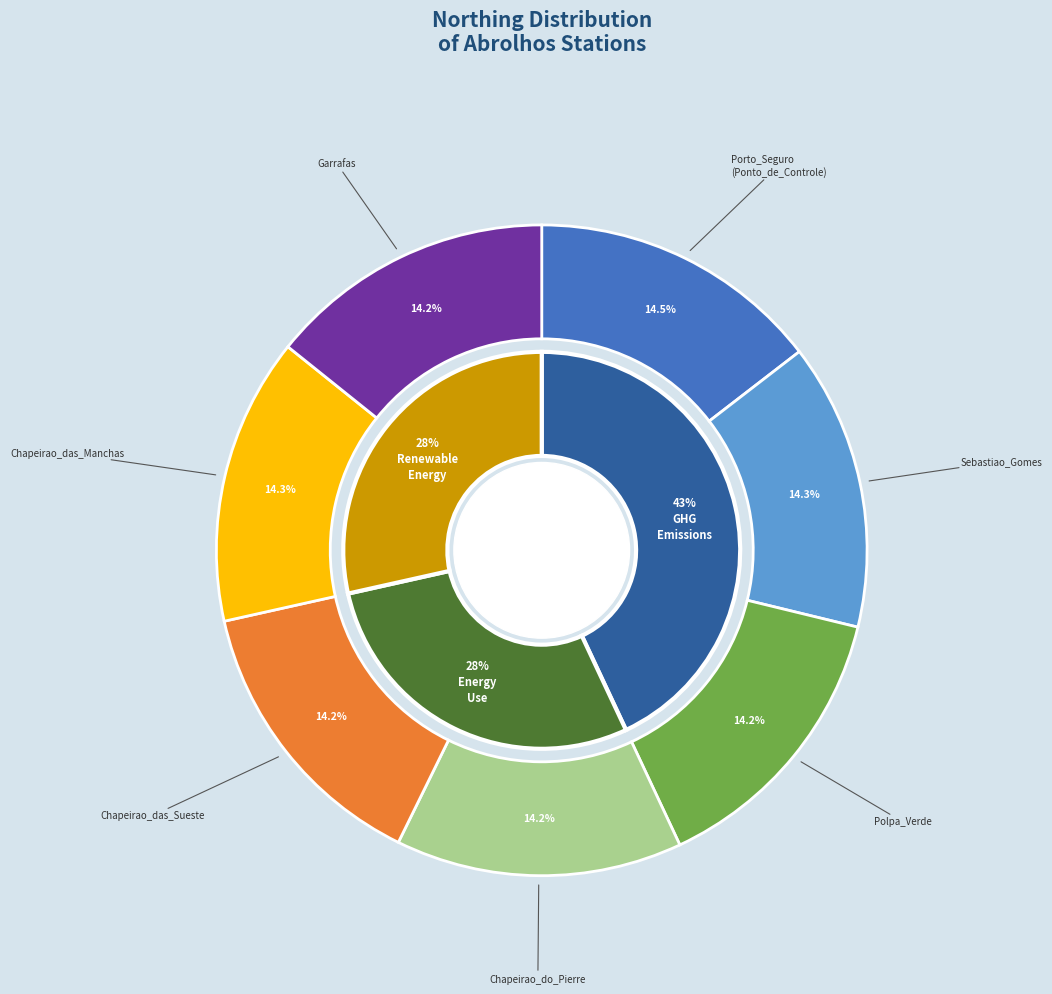

Approximately how many times larger is the value at Chapeirao_do_Pierre compared to Garrafas?

1.0